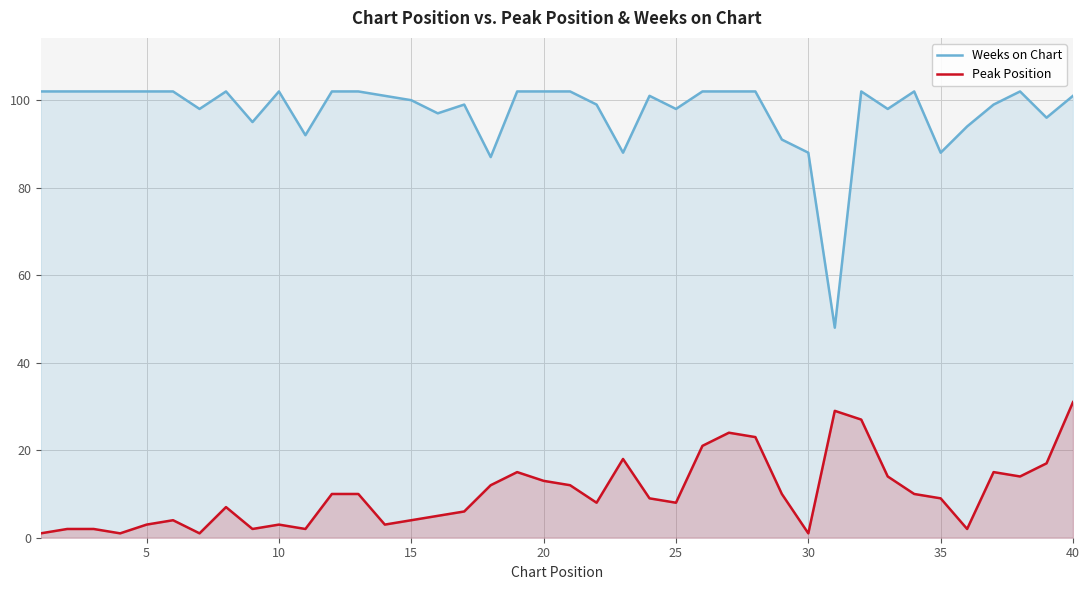

Rank the series by their maximum value, from highest to lowest.

Weeks on Chart, Peak Position